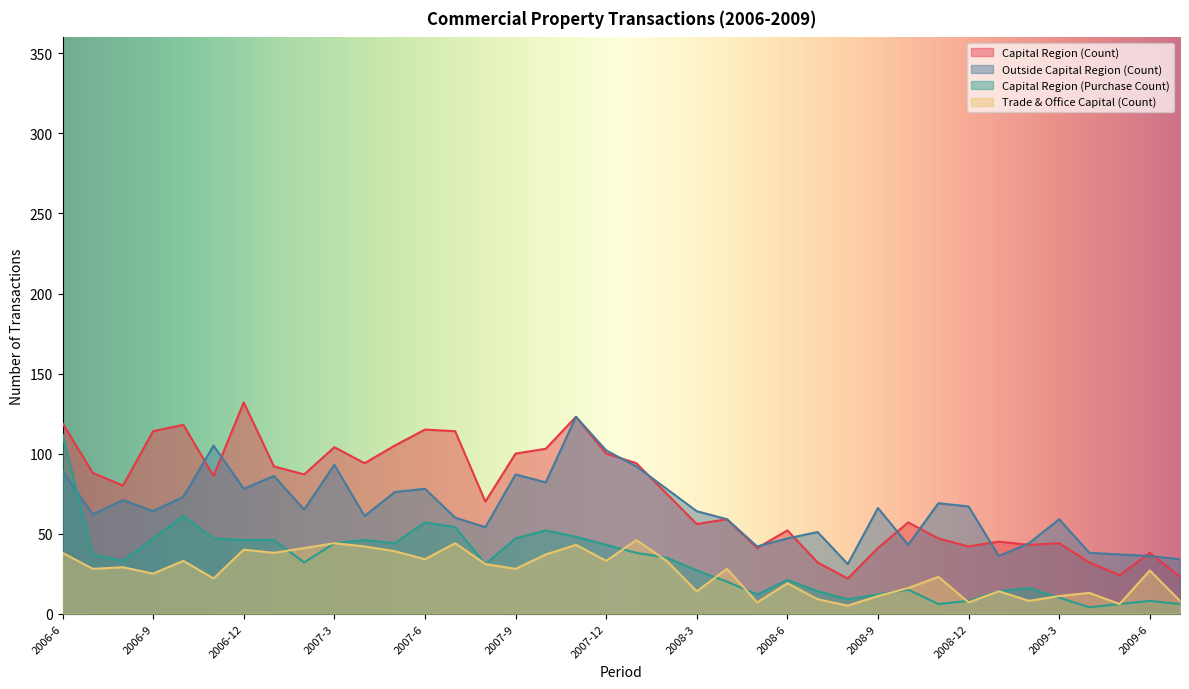

True or false: Outside Capital Region (Count) and Trade & Office Capital (Count) cross at least once.

False